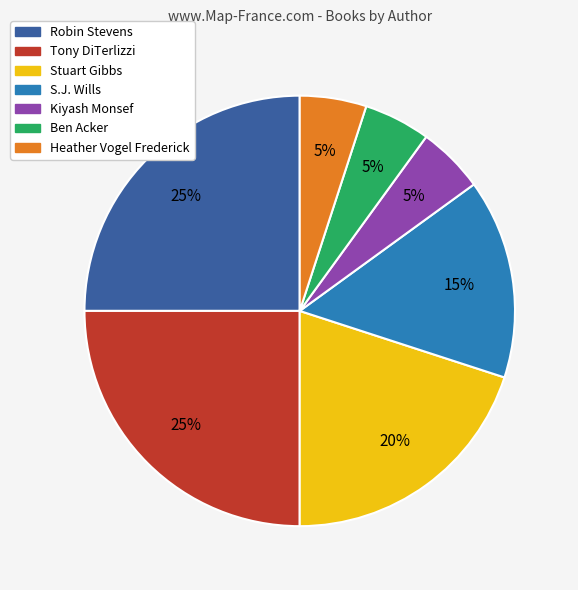

Count the number of slices in the pie.

7